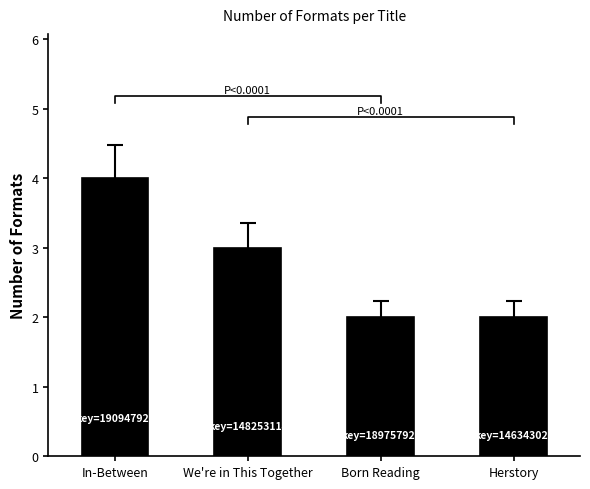

What is the change in value from We're in This Together to Born Reading?

-1